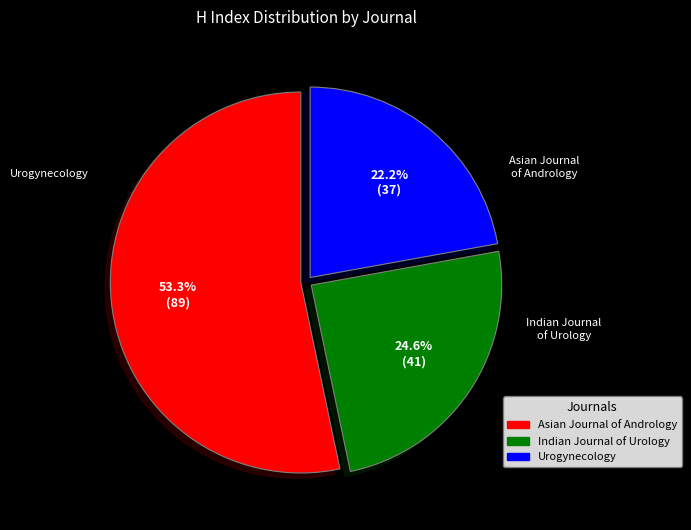

Which slice is the smallest?

Urogynecology